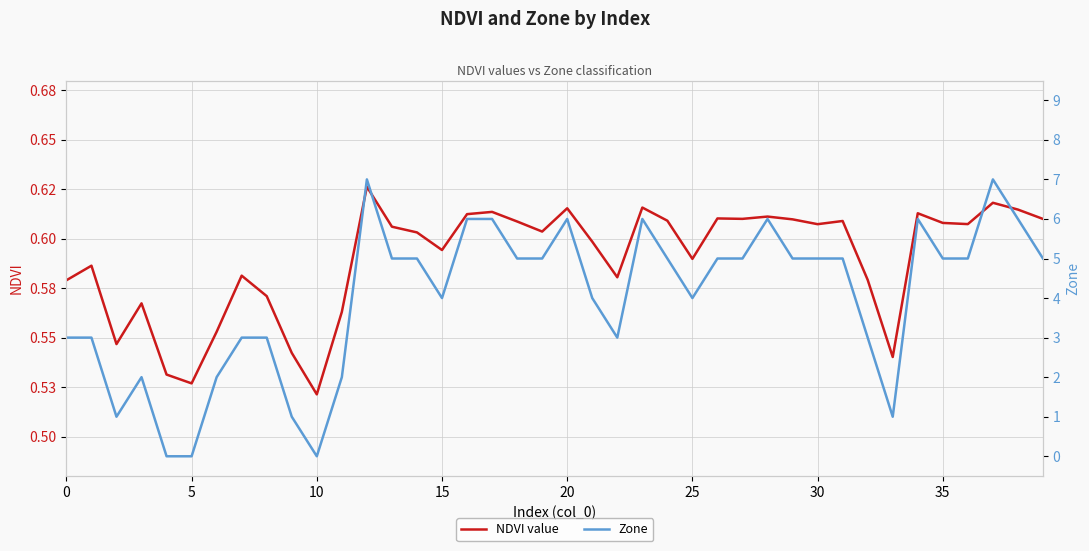

The Zone series shows 5.0 at 27. True or false?

True